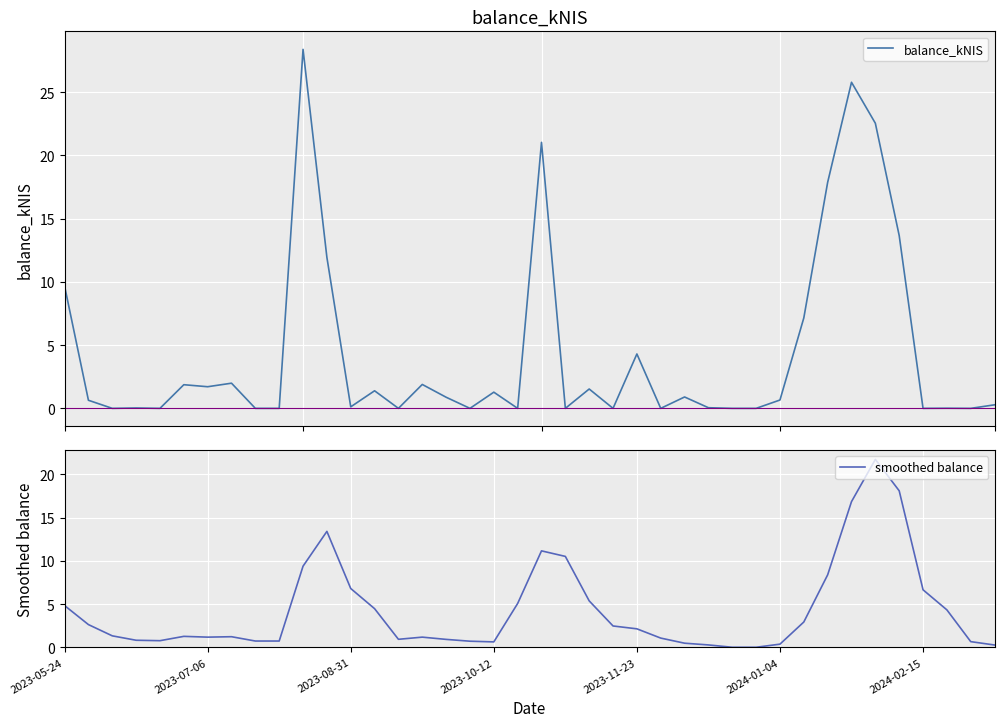

Which series has the largest total across all categories?

balance_kNIS